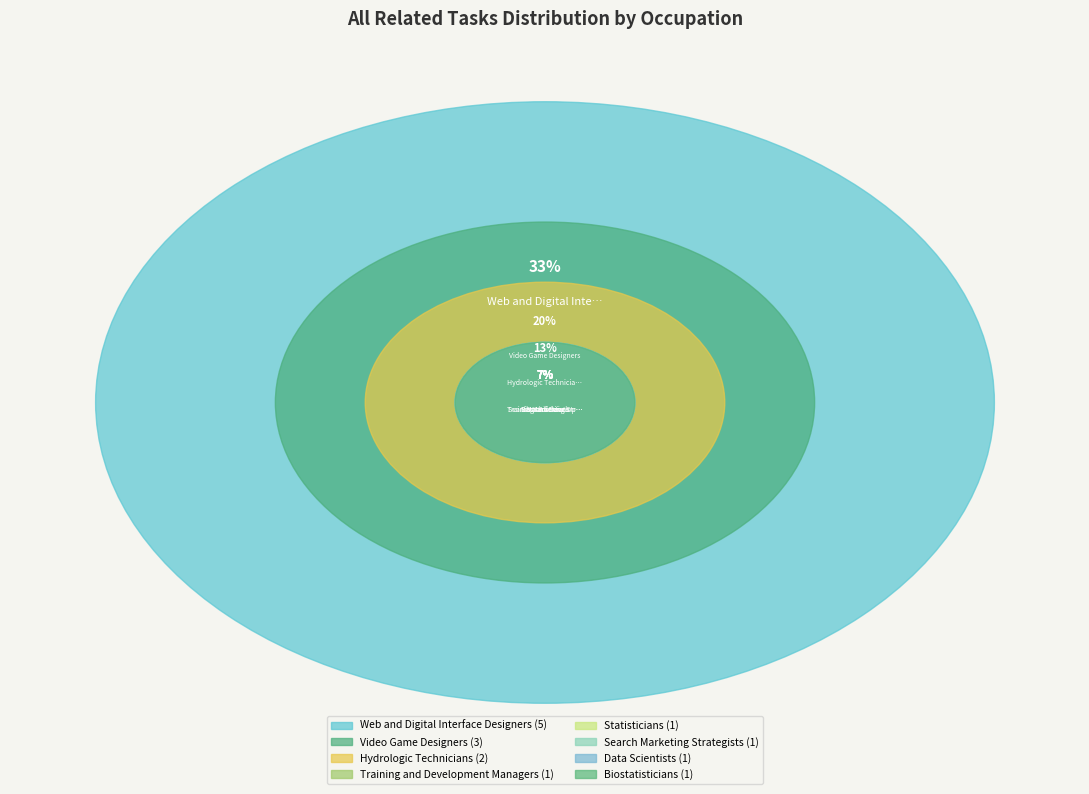

Approximately how many times larger is the value at Training and Development Managers compared to Video Game Designers?

0.3